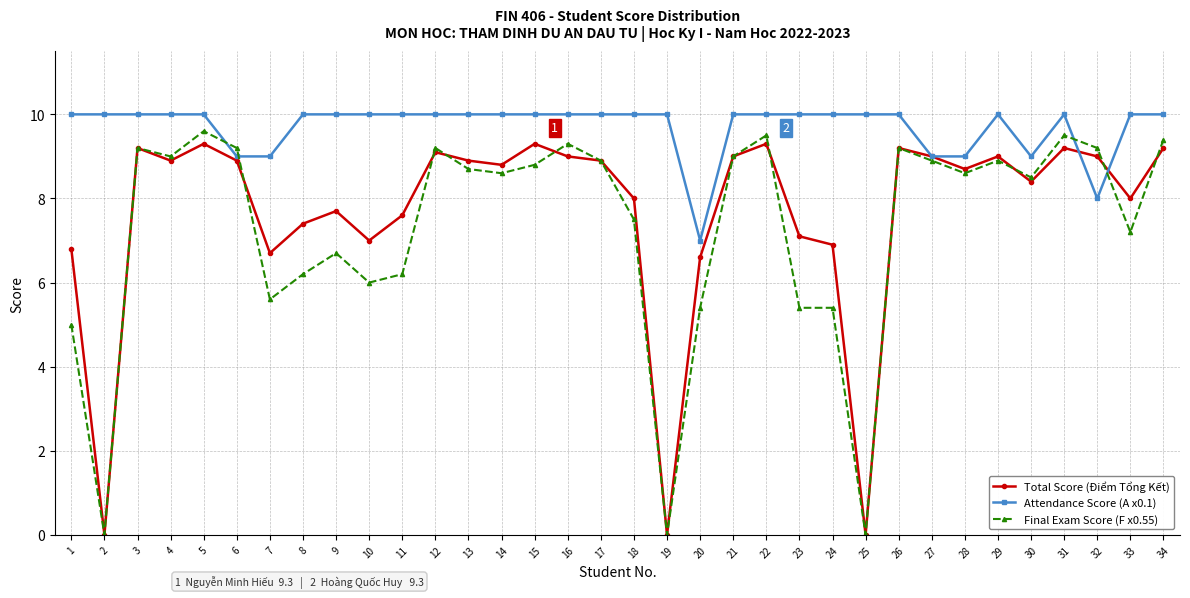

After their last crossing, which series has the higher values: Total Score (Điểm Tổng Kết) or Attendance Score (A x0.1)?

Attendance Score (A x0.1)